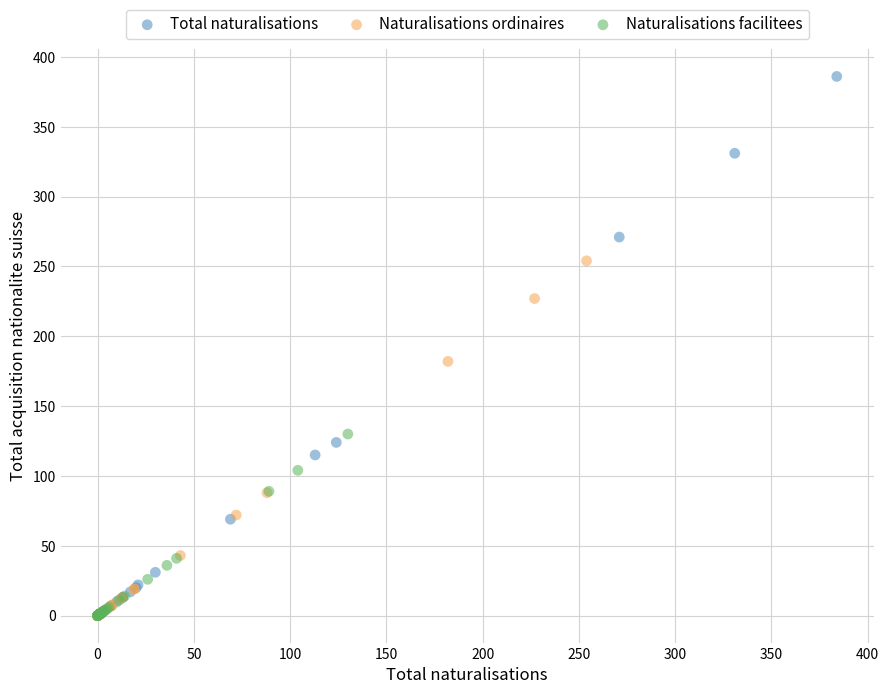

Which series contains the highest Y value?

Total naturalisations